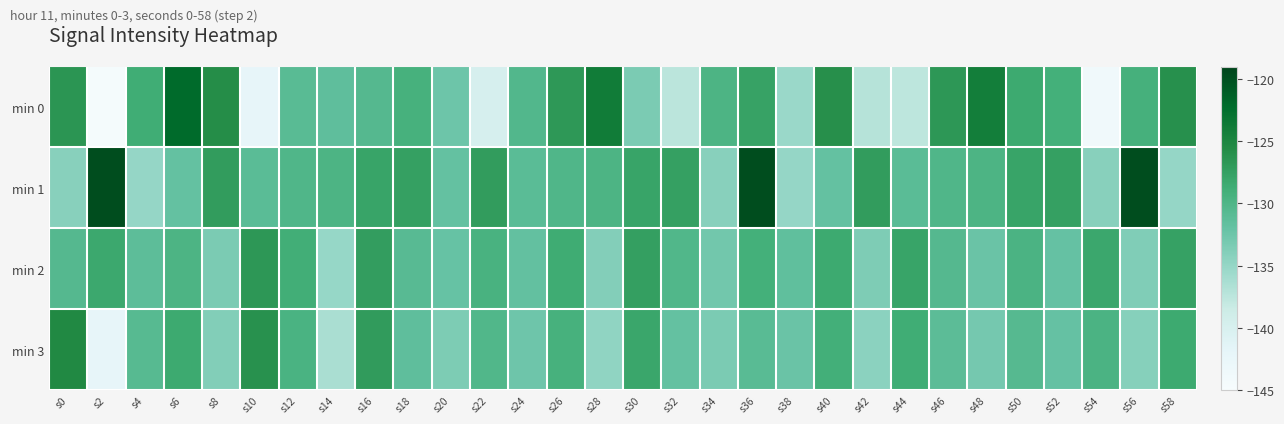

Which series has the largest total across all categories?

min 1